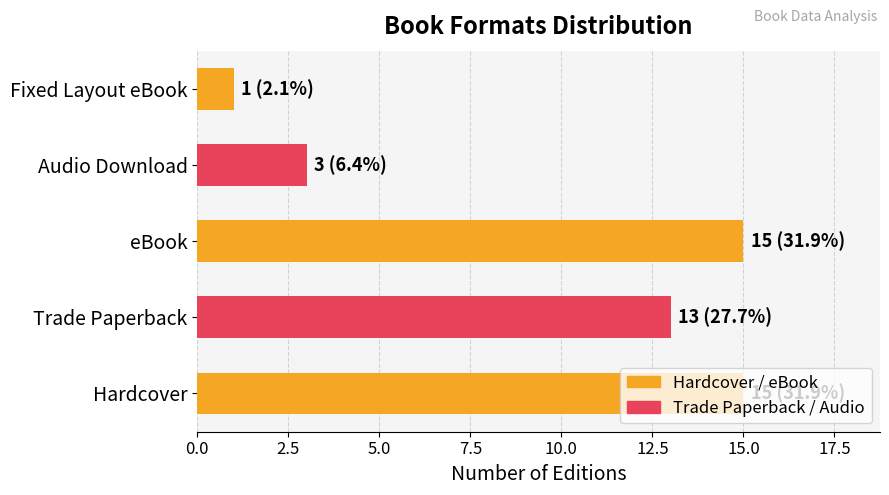

What is the approximate value at Hardcover, to the nearest 5?

15